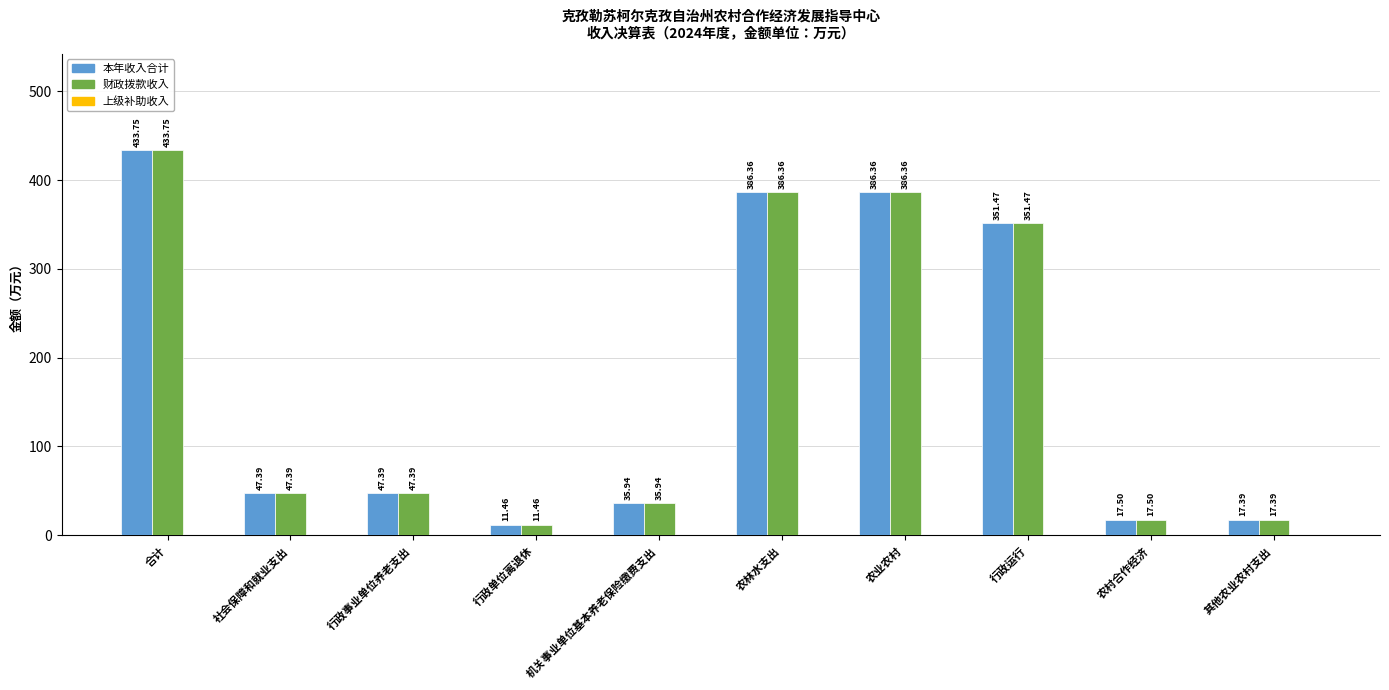

At which label does 本年收入合计 first exceed 47?

合计